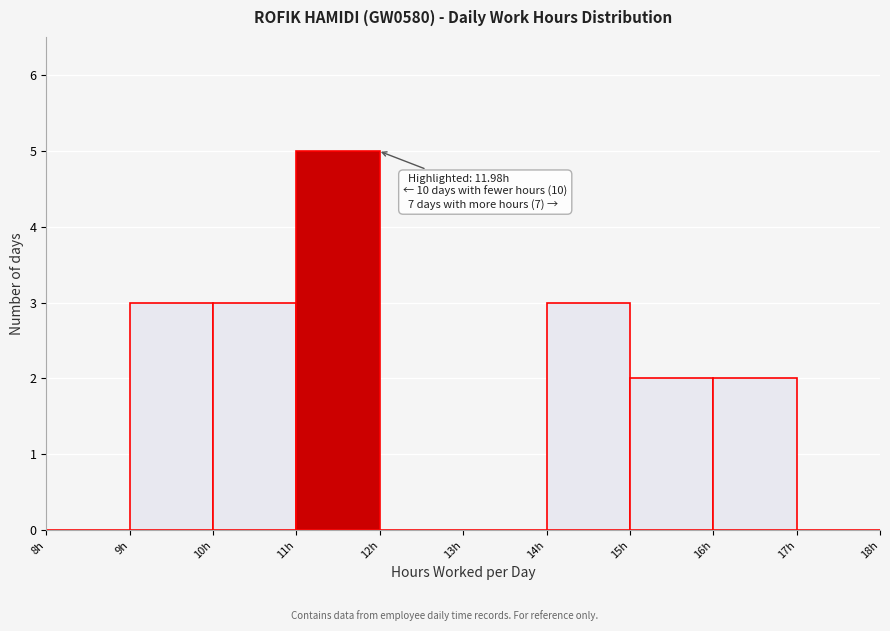

Which range on the x-axis has the tallest bar?

11 to 12